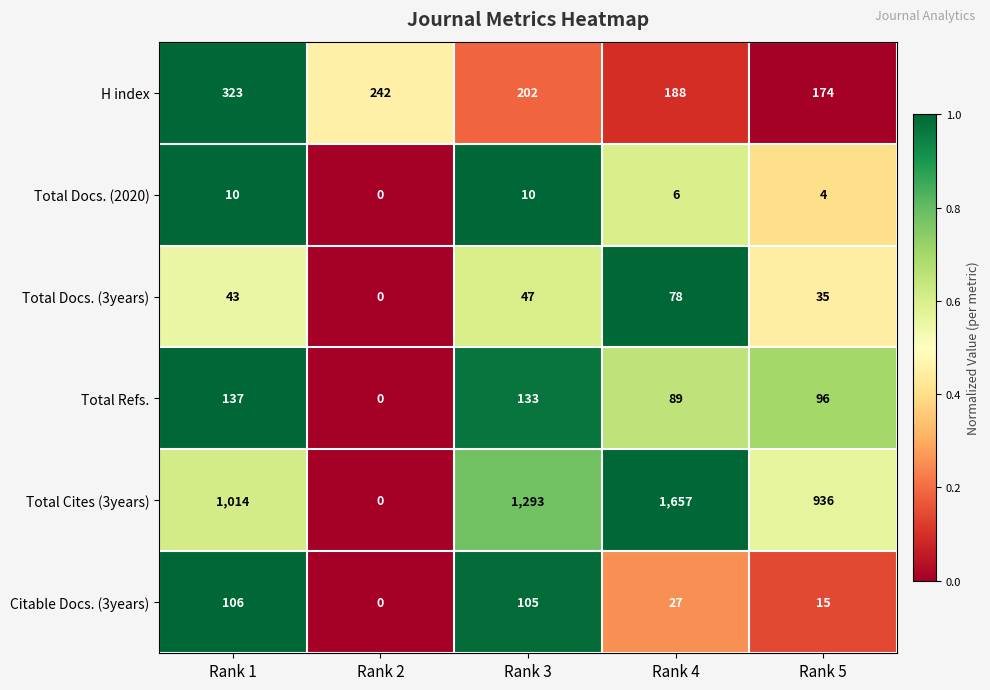

Rank the series by their maximum value, from lowest to highest.

Total Docs. (2020), Total Docs. (3years), Citable Docs. (3years), Total Refs., H index, Total Cites (3years)